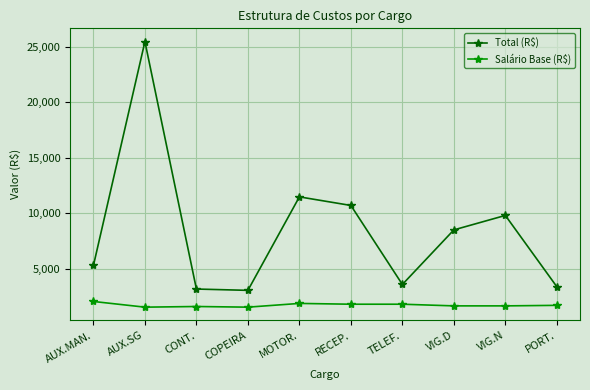

True or false: Salário Base (R$) and Total (R$) cross at least once.

False